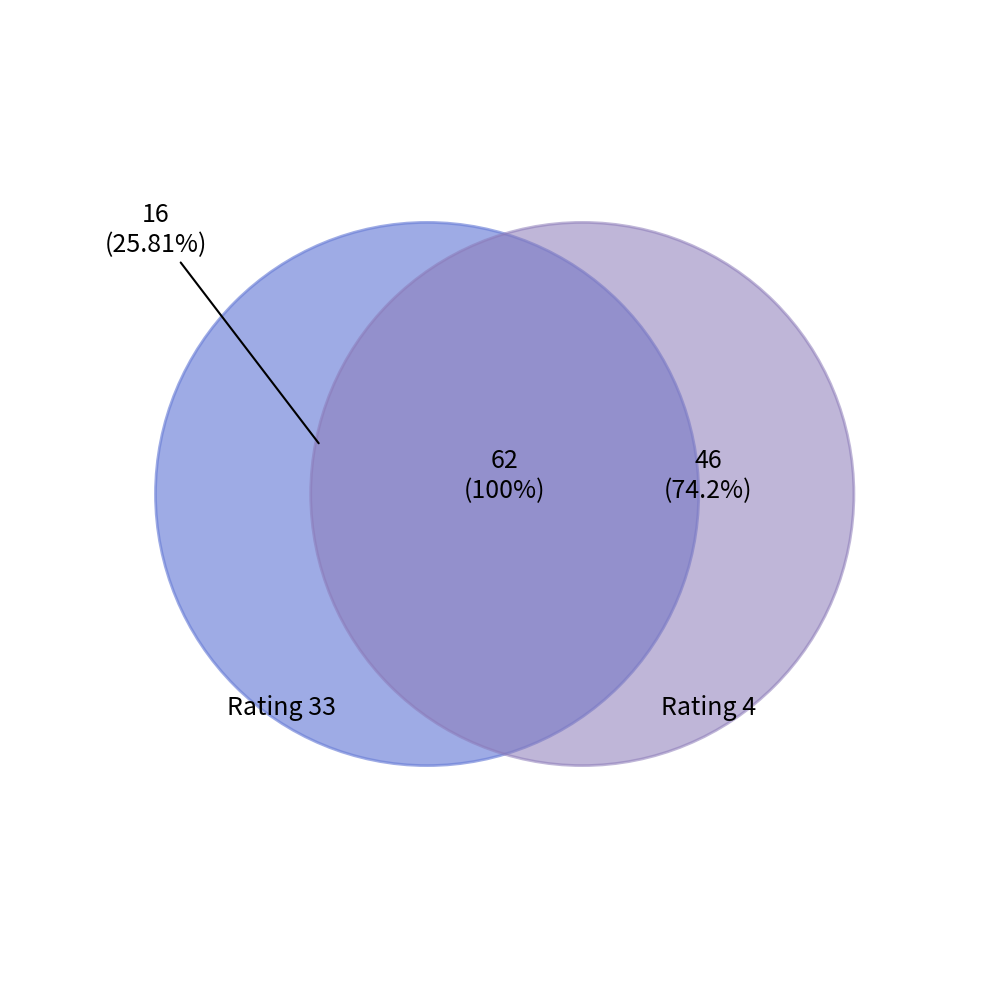

To the nearest percent, what is the combined percentage of Rtg_33 and Rtg_4?

100%